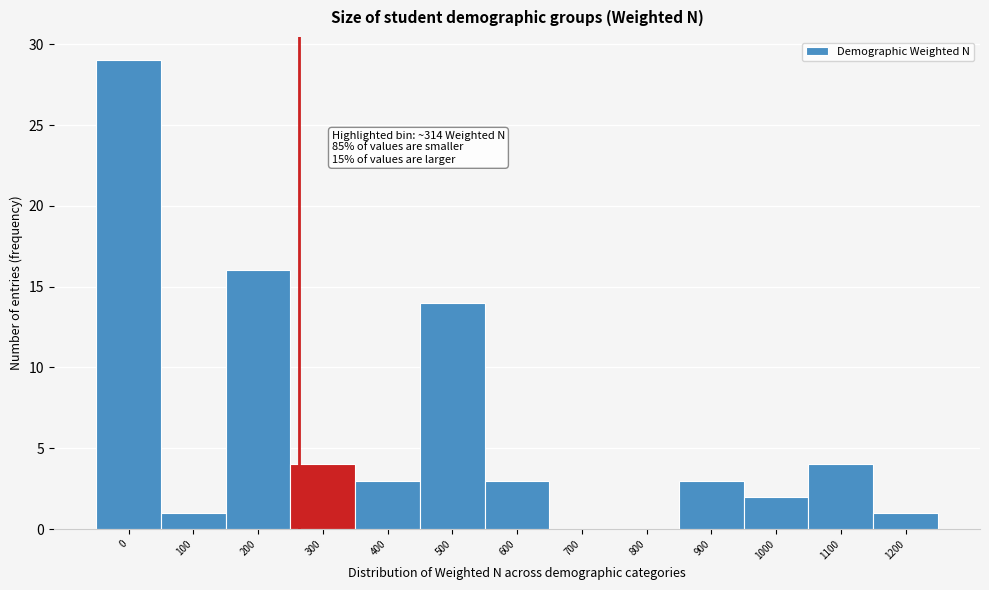

Reading left to right, what are all the values shown in this chart?

0=29	100=1	200=16	300=4	400=3	500=14	600=3	700=0	800=0	900=3	1000=2	1100=4	1200=1